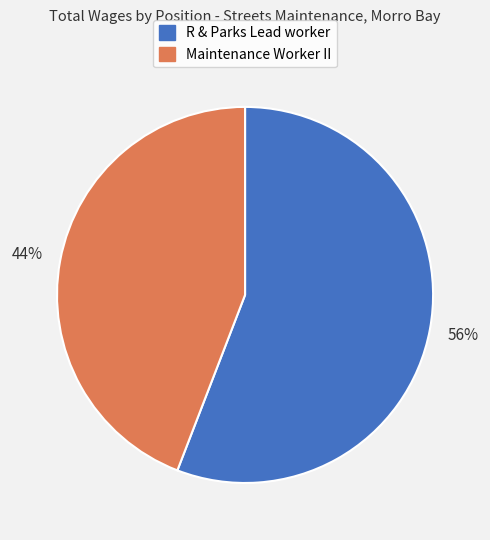

To the nearest percent, what percentage of the pie is Maintenance Worker II?

44%